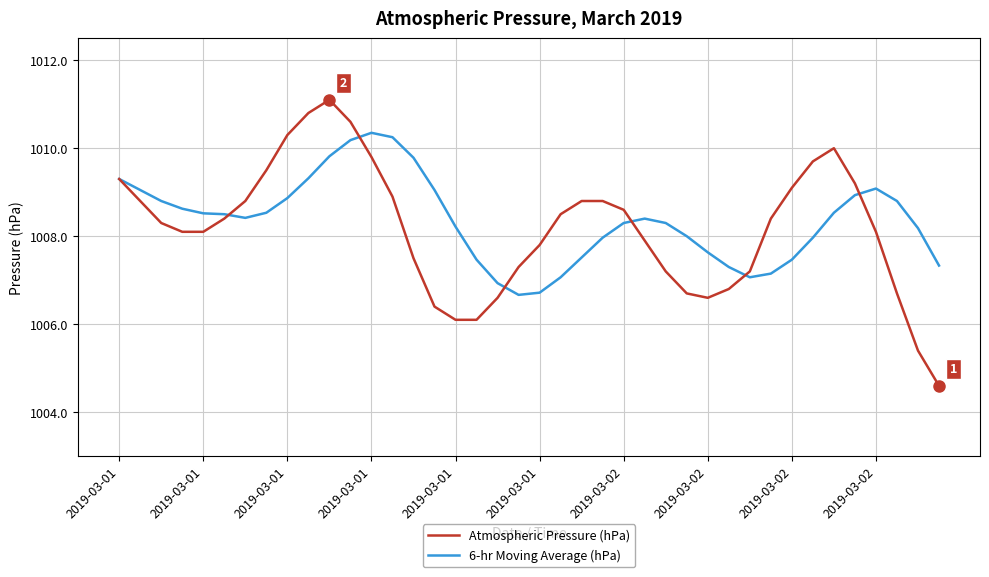

What is the maximum value shown in the chart?

1011.1